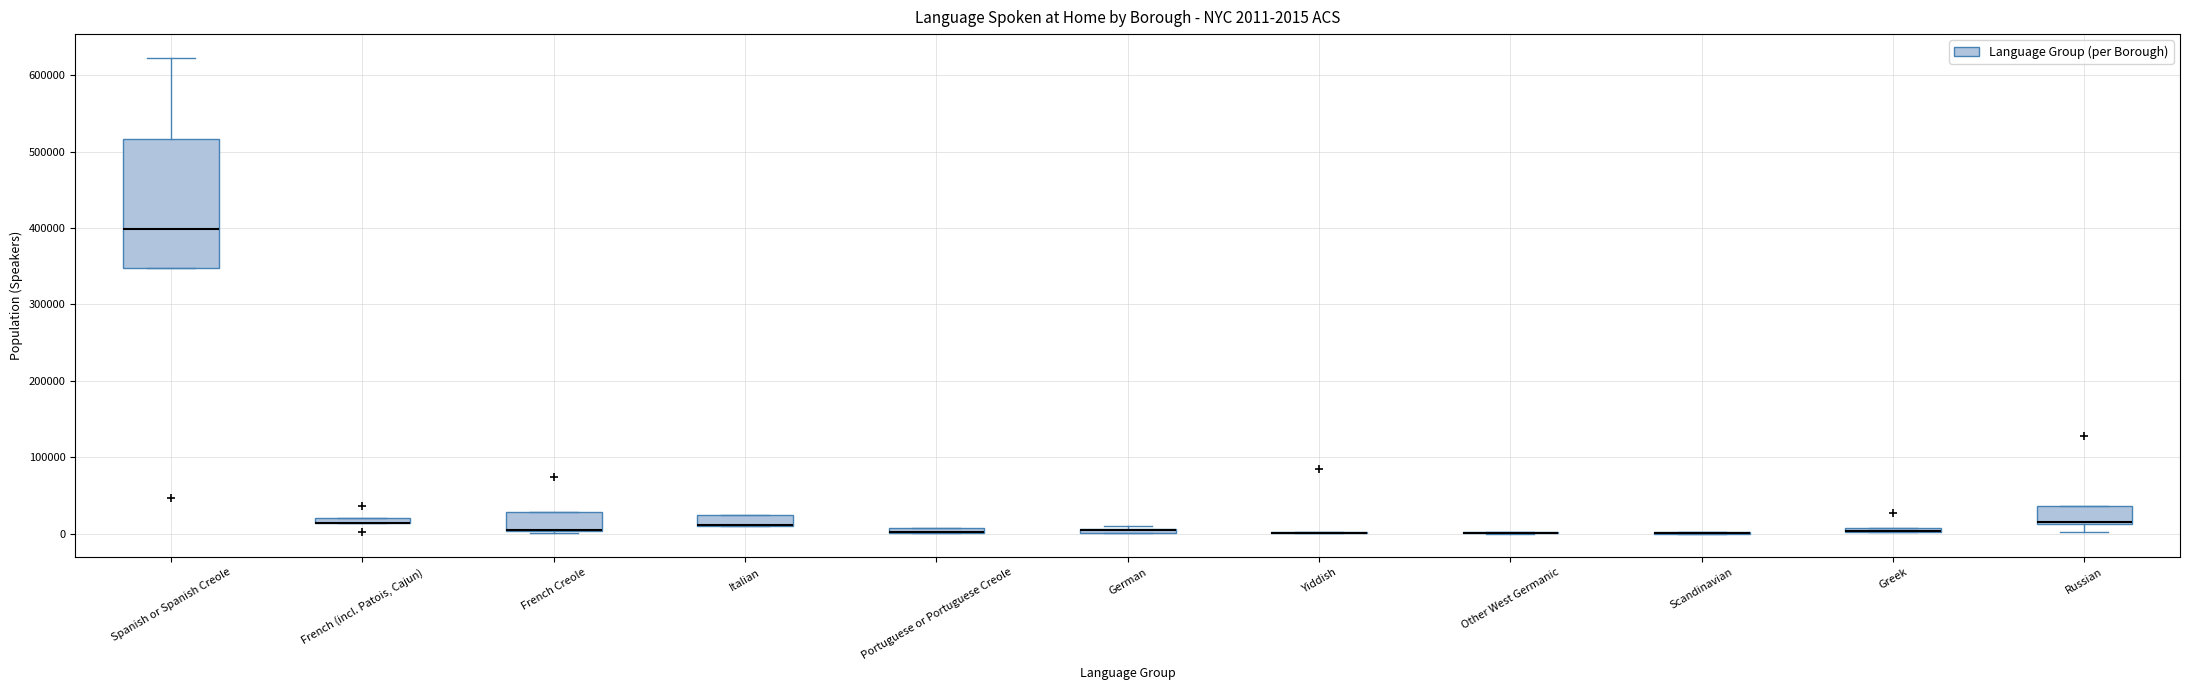

Comparing the boxes themselves (not the whiskers), which one is the tallest?

Spanish or Spanish Creole